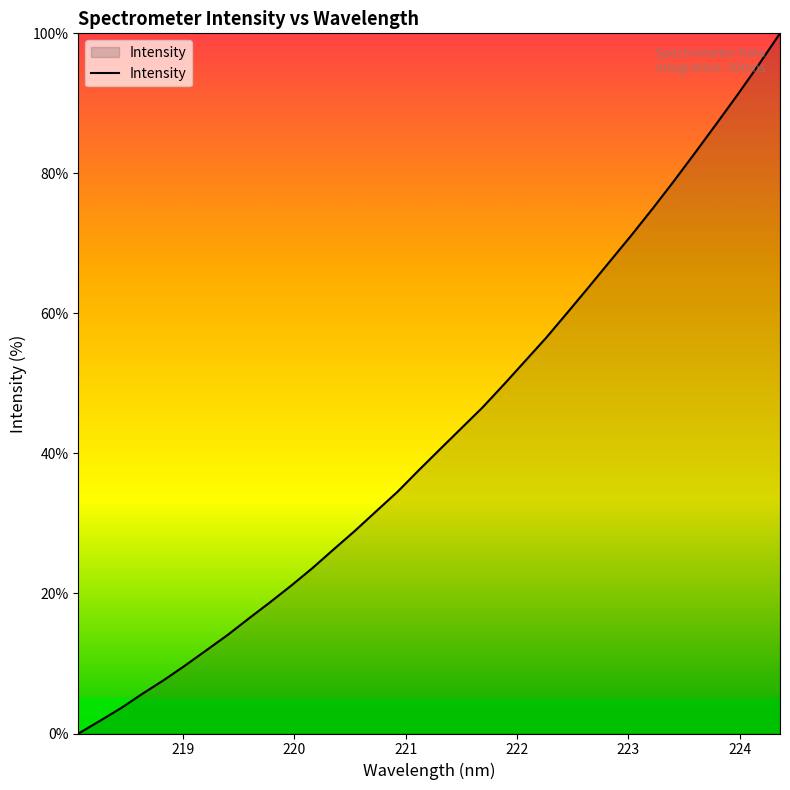

What is the difference between the maximum and minimum values?

100.0